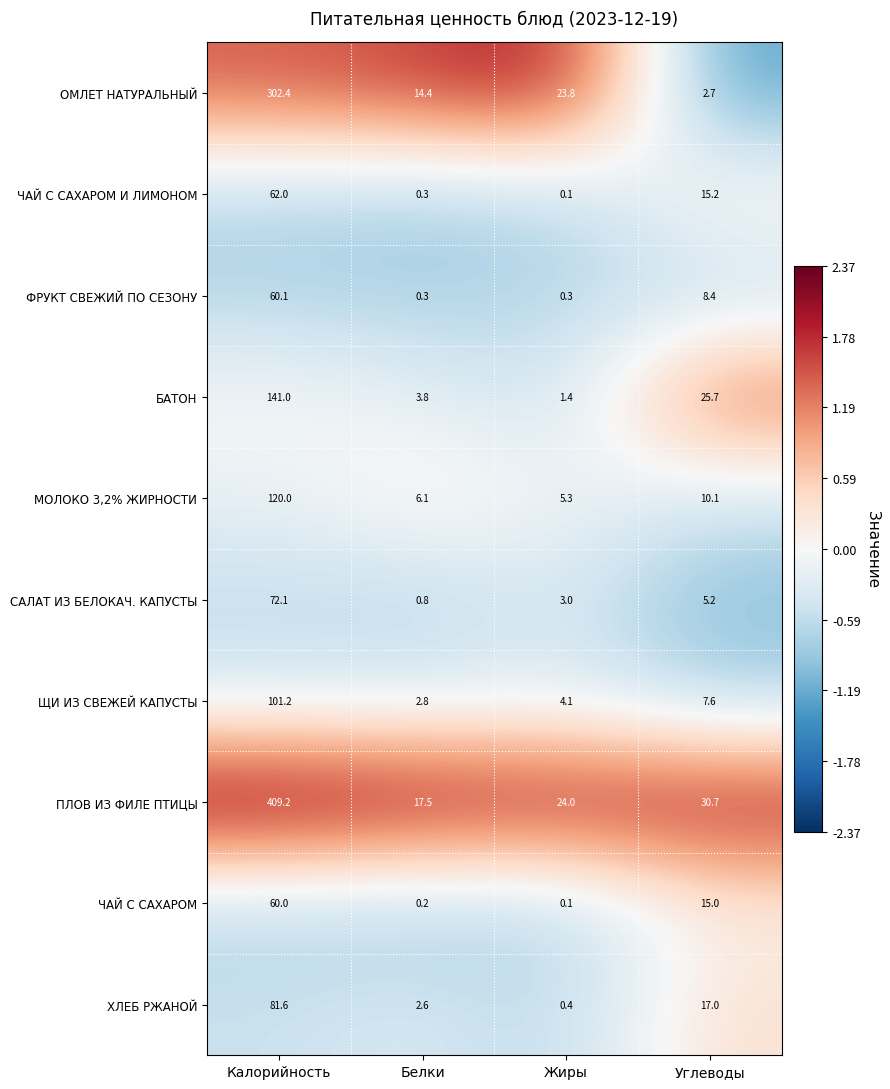

What is the difference between the maximum and minimum values in the ФРУКТ СВЕЖИЙ ПО СЕЗОНУ series?

59.8